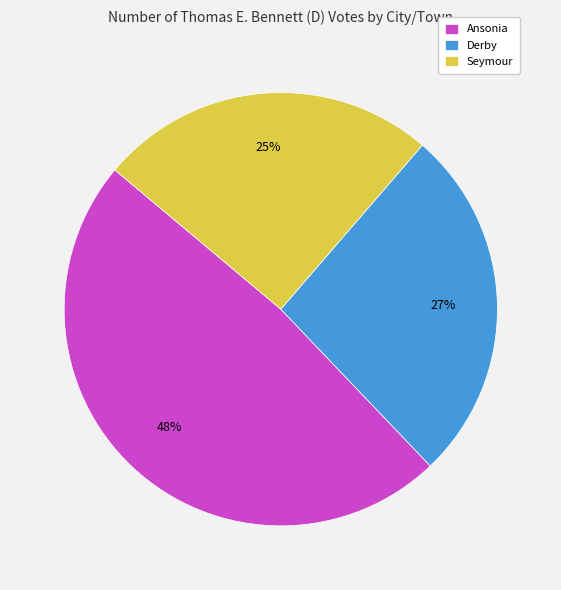

Which slice is the largest?

Ansonia